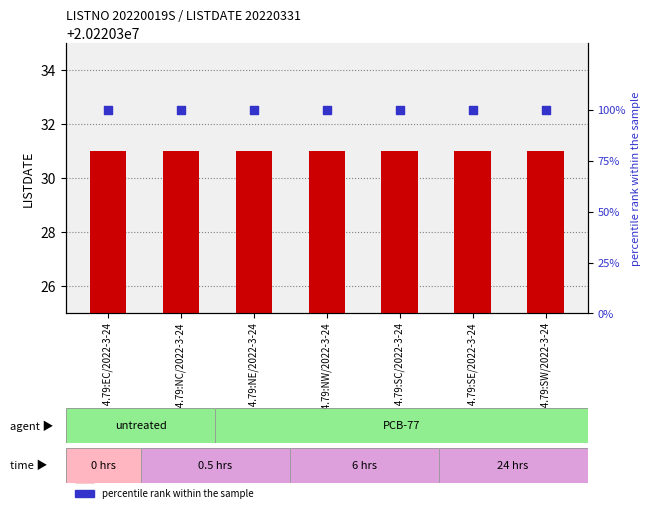

At how many categories does at least one series exceed 458450?

7